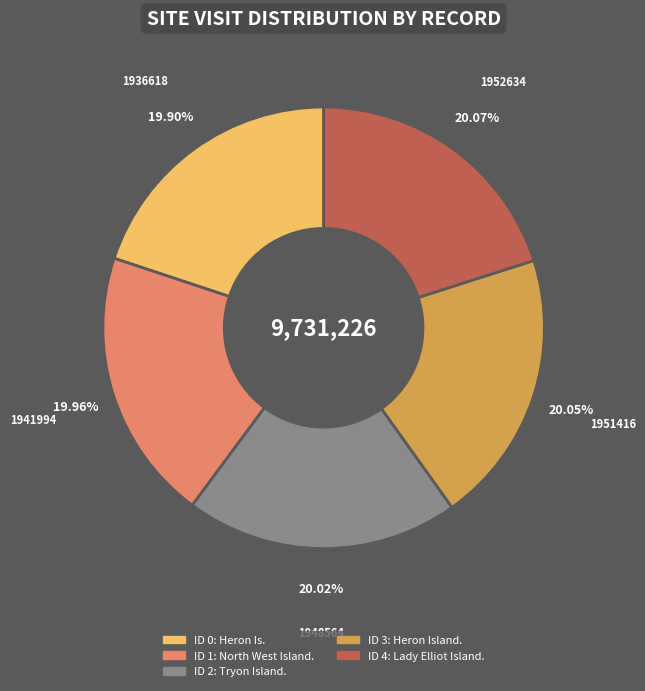

How many segments does this pie chart have?

5